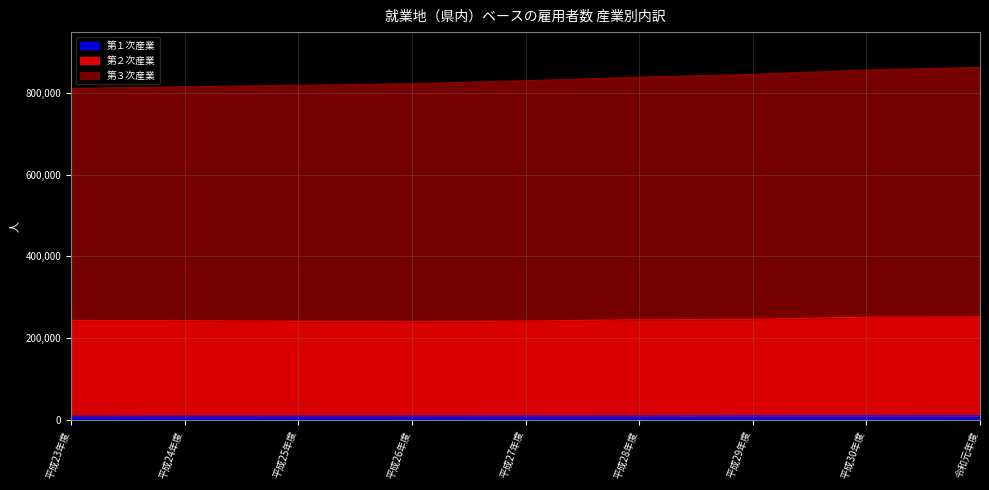

What is the label of the 3rd point from the left?

平成25年度